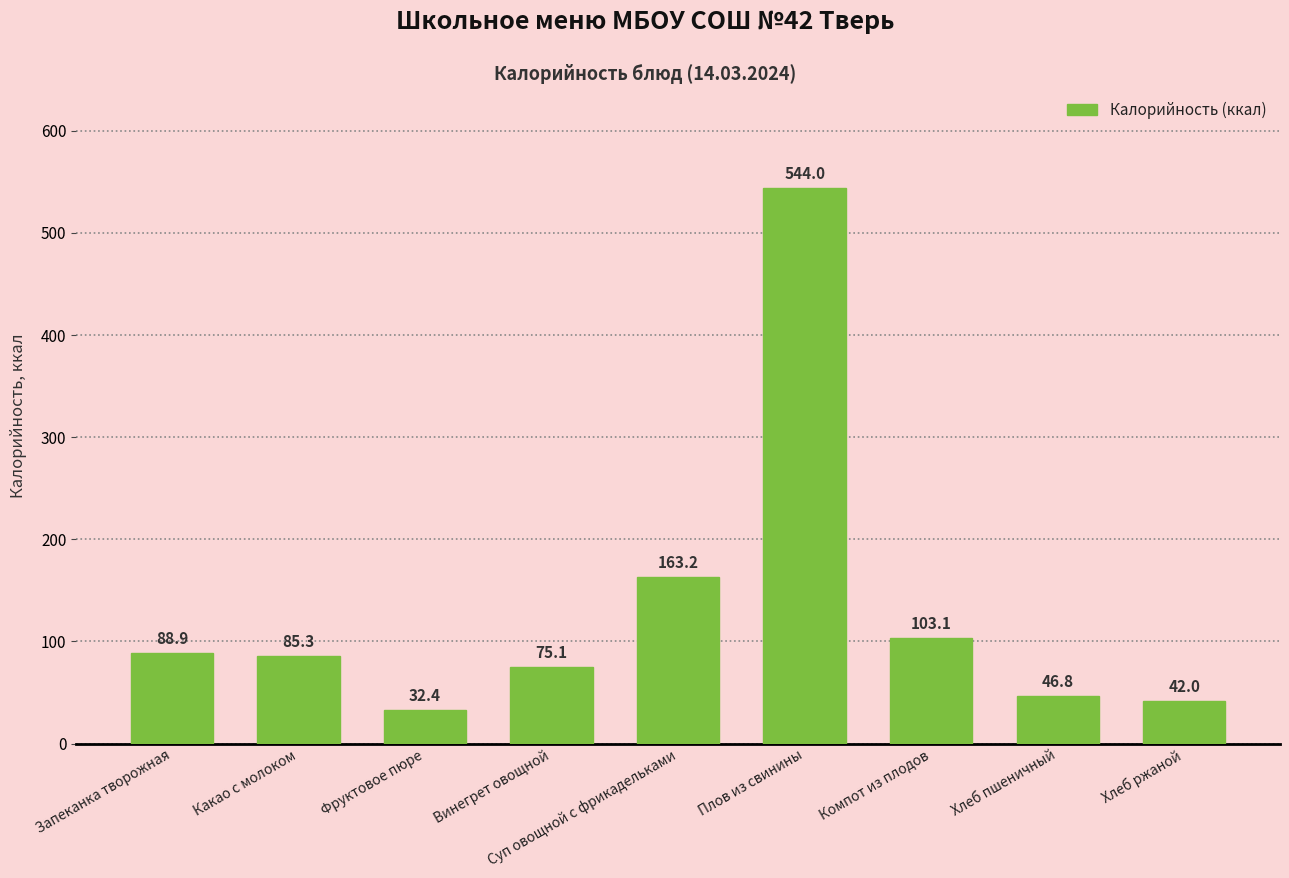

True or false: the data shows 171.1 at Компот из плодов.

False